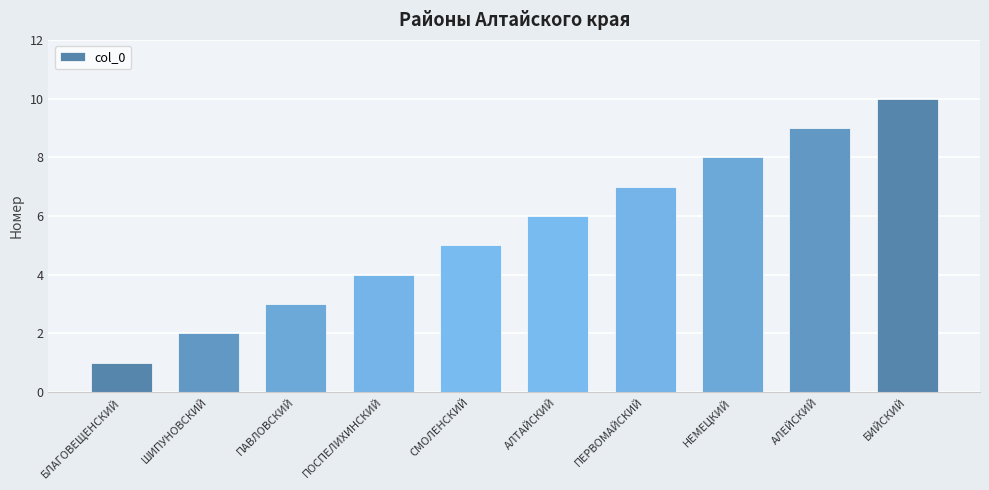

What is the change in value from ШИПУНОВСКИЙ to СМОЛЕНСКИЙ?

+3